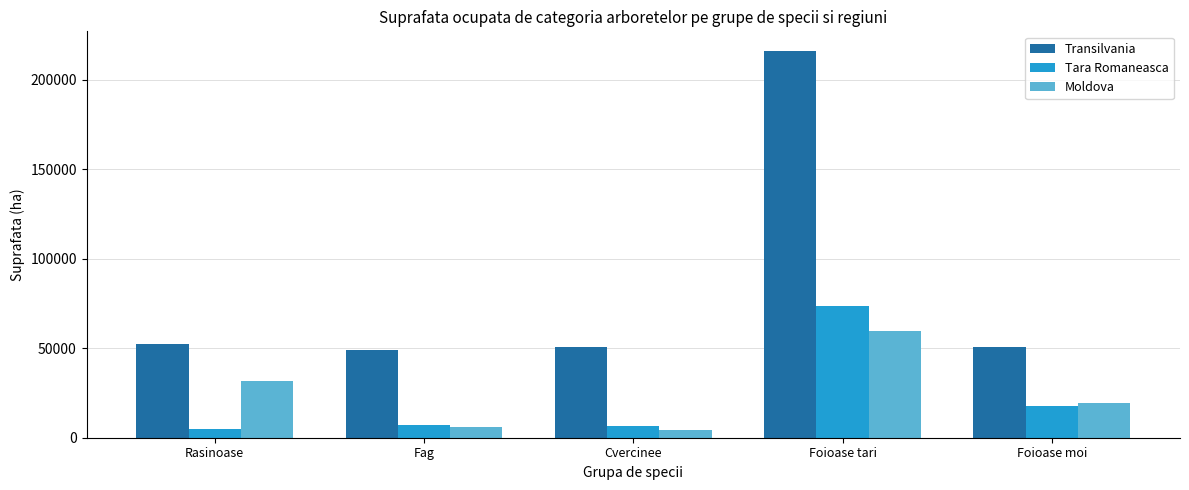

Rank the categories by Moldova value from highest to lowest.

Foioase tari, Rasinoase, Foioase moi, Fag, Cvercinee